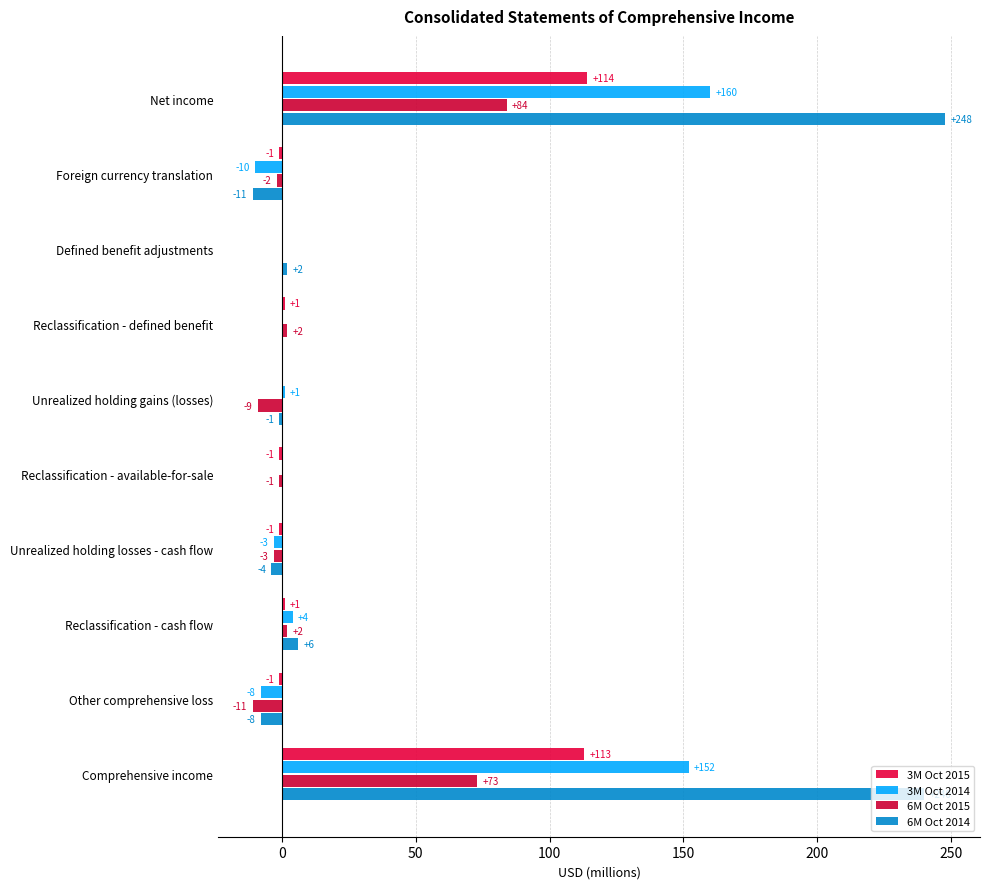

How many distinct data groups are displayed?

4